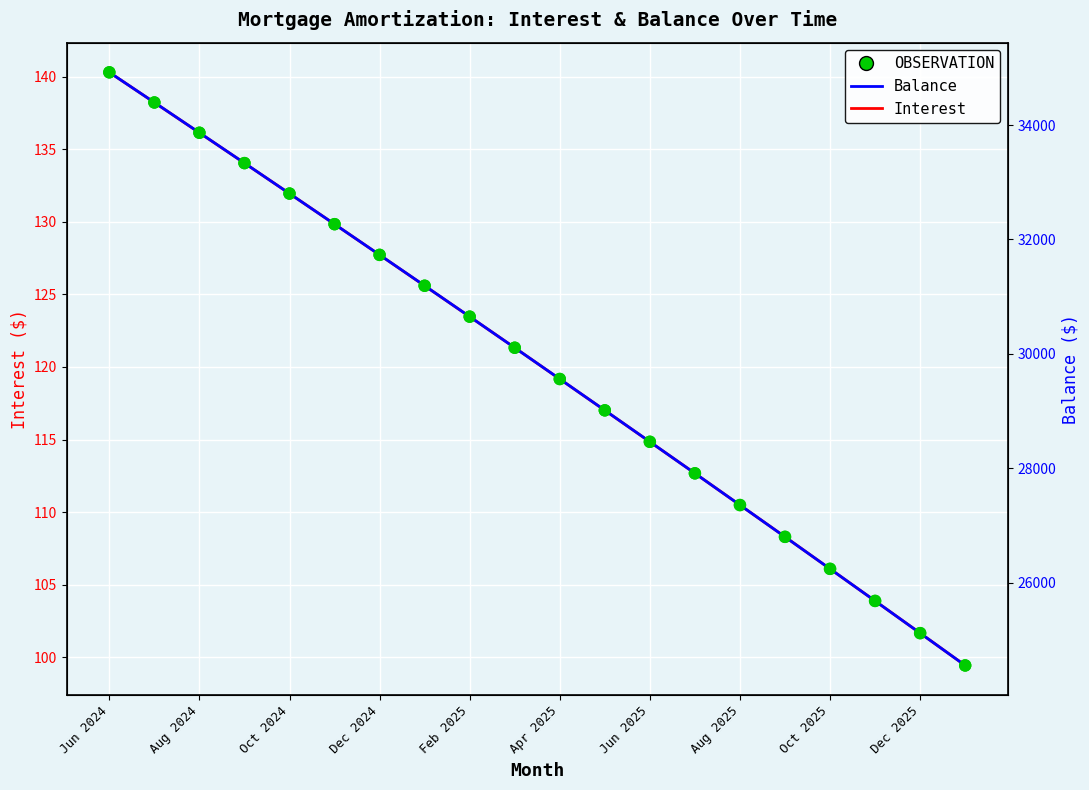

Which series contains the highest Y value?

Balance